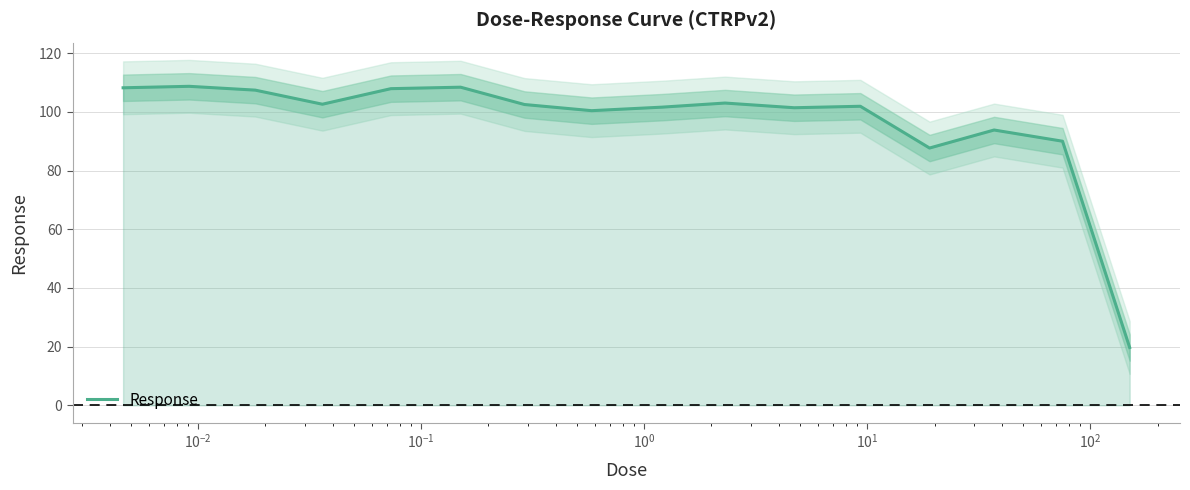

What is the highest value of the Response series?

108.7